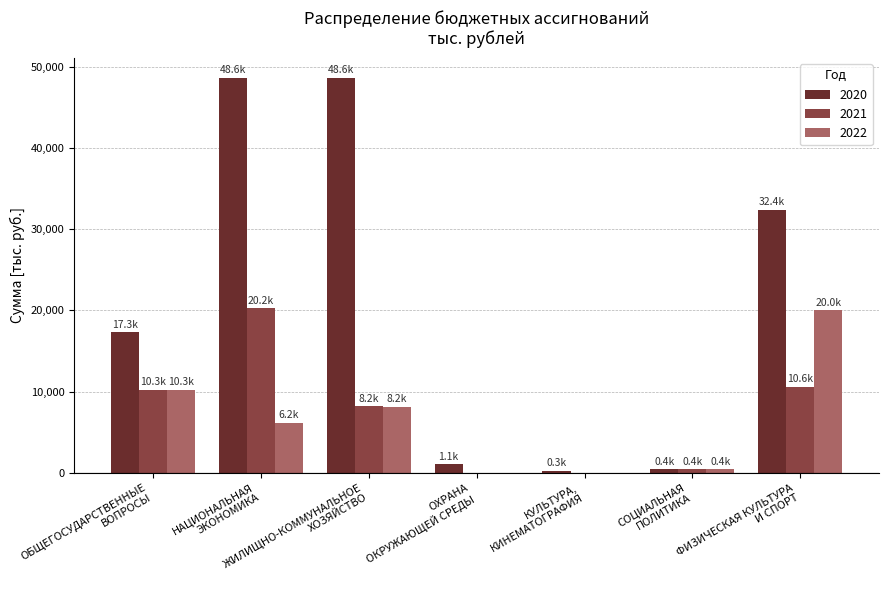

How many data points does each series have?

7